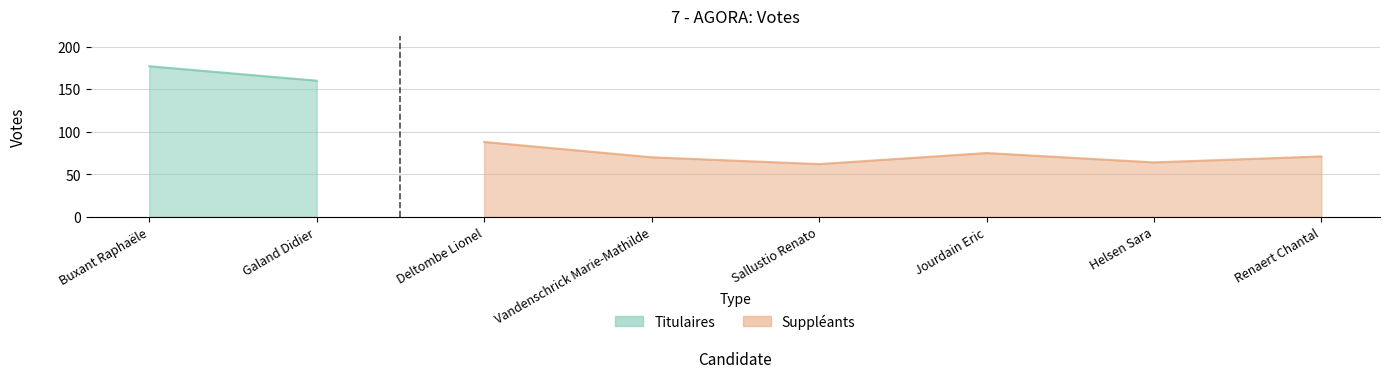

Where does the data first go above 71?

Deltombe Lionel